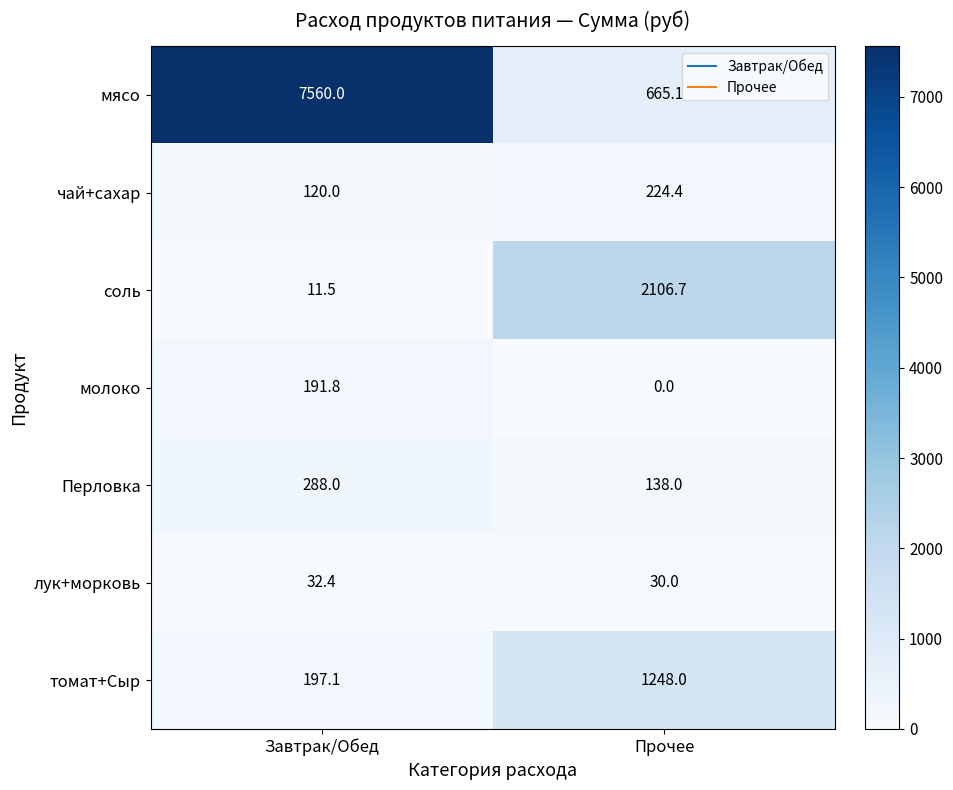

What is the lowest value of the чай+сахар series?

120.0